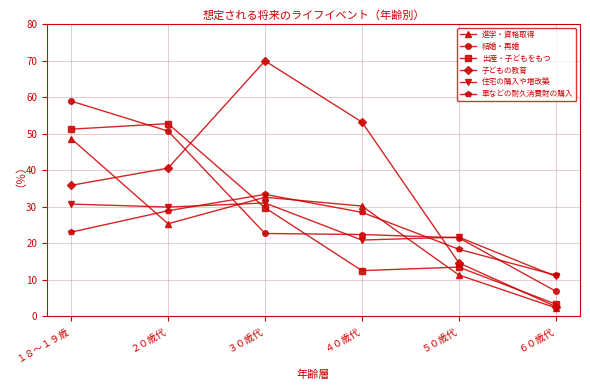

Between ２０歳代 and ４０歳代, which series saw the biggest shift?

出産・子どもをもつ